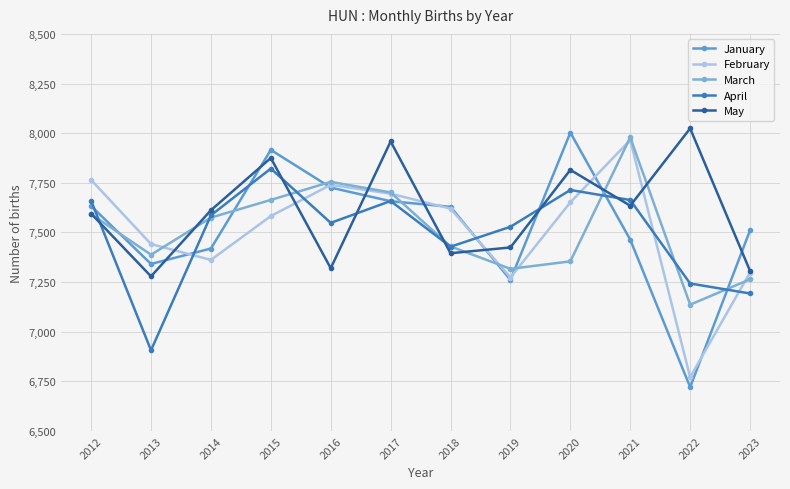

Reading right to left, what are all the values shown in this chart?

January: 7510.4	6720.7	7463.2	8002.9	7260.8	7628.9	7657.1	7725.9	7915.6	7418.9	7341.1	7632.8
February: 7298.0	6770.7	7965.3	7651.4	7272.8	7619.6	7695.0	7739.7	7582.4	7361.3	7441.2	7764.3
March: 7263.7	7136.1	7978.3	7354.2	7316.4	7429.4	7701.3	7754.6	7663.7	7574.5	7387.6	7592.1
April: 7192.3	7242.6	7663.1	7713.7	7528.3	7427.9	7658.1	7548.0	7821.6	7585.9	6906.2	7659.2
May: 7306.0	8023.7	7634.5	7814.9	7424.2	7395.1	7958.0	7319.6	7874.9	7611.8	7278.5	7594.5